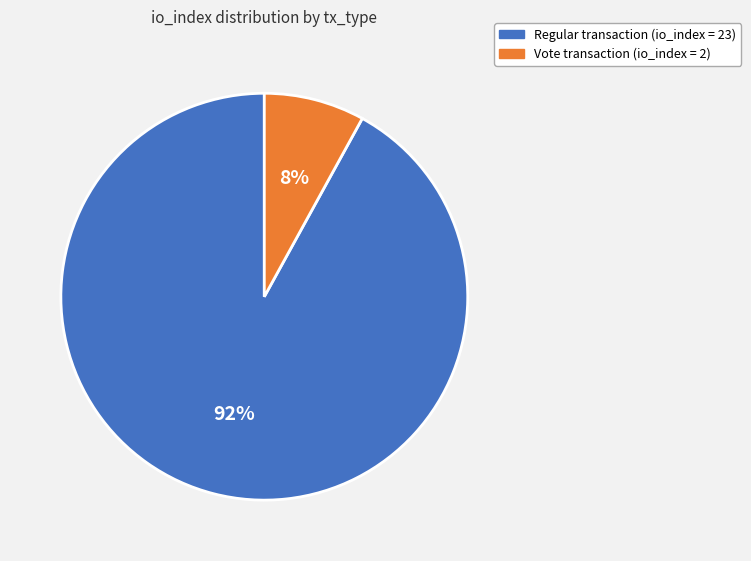

To the nearest percent, what is the average slice percentage?

50%